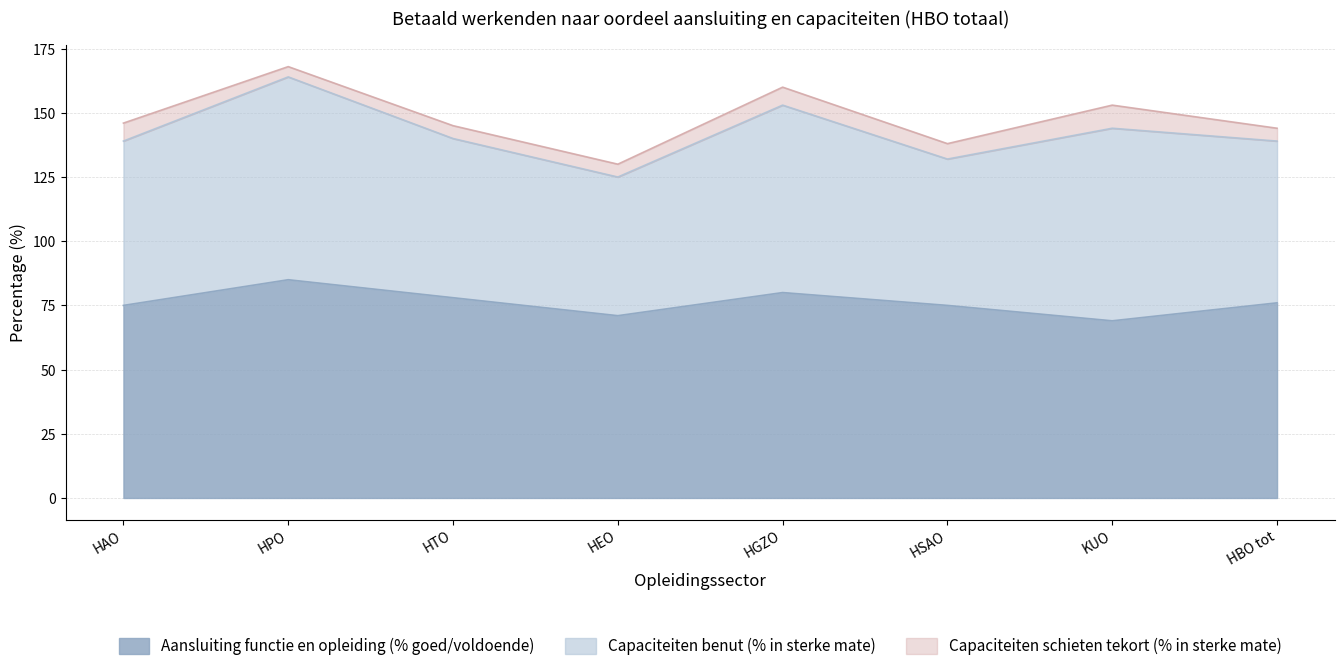

Does the chart have visible grid lines?

Yes